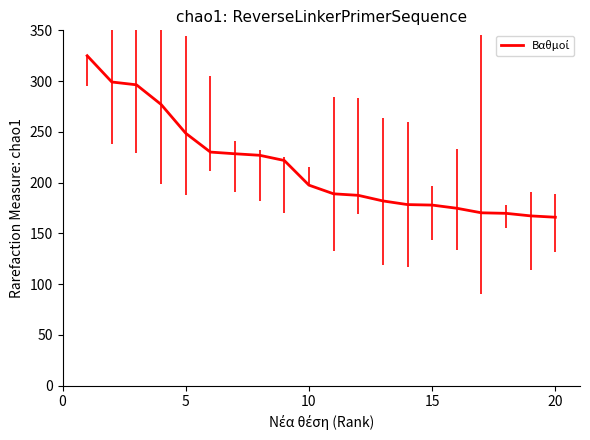

Does the chart have visible grid lines?

No